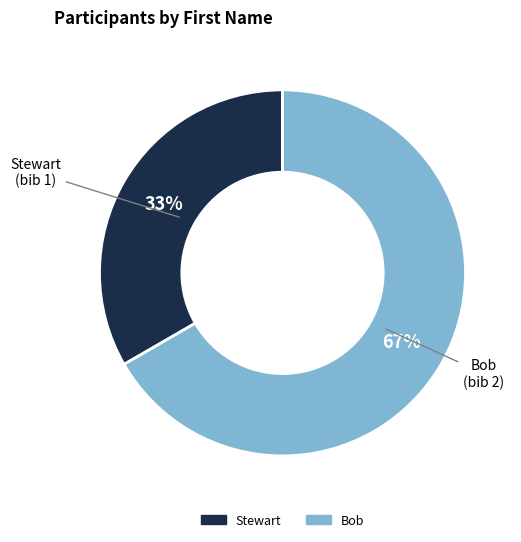

True or false: Bob accounts for 67% of the total.

True